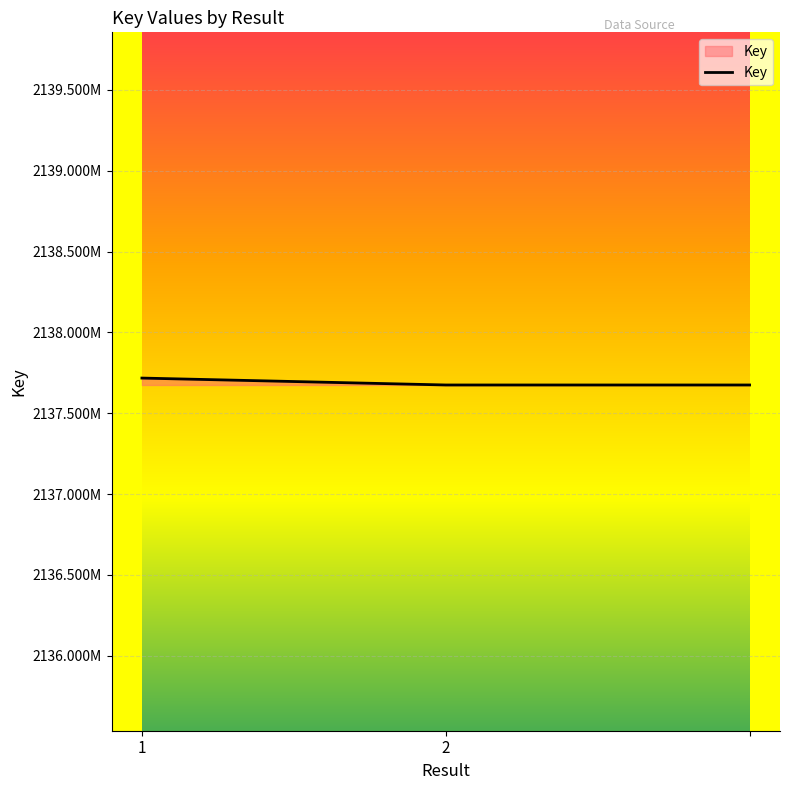

Which label corresponds to the smallest value in the chart?

2